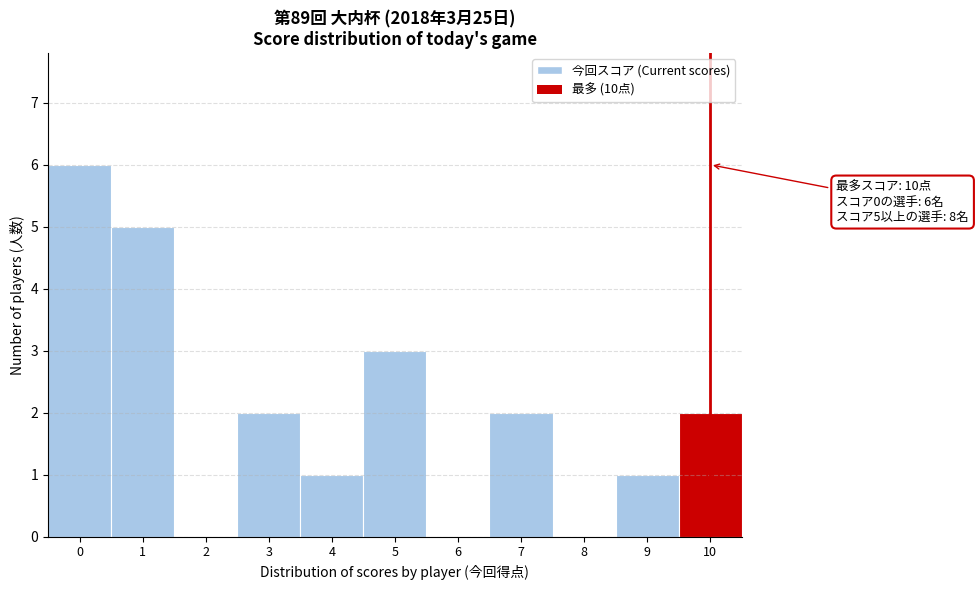

Over which range of the x-axis is the bar tallest?

-0.5 to 0.5